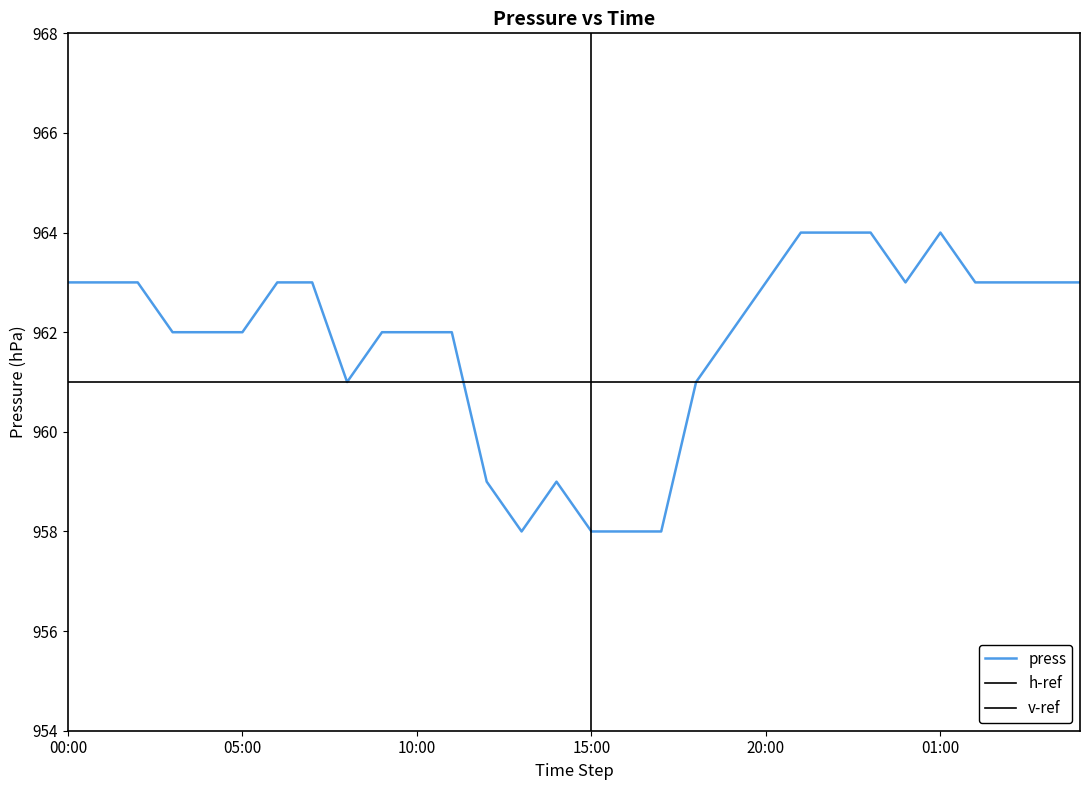

What is the change in value from 2012-09-01 04:00 to 2012-09-01 17:00?

-4